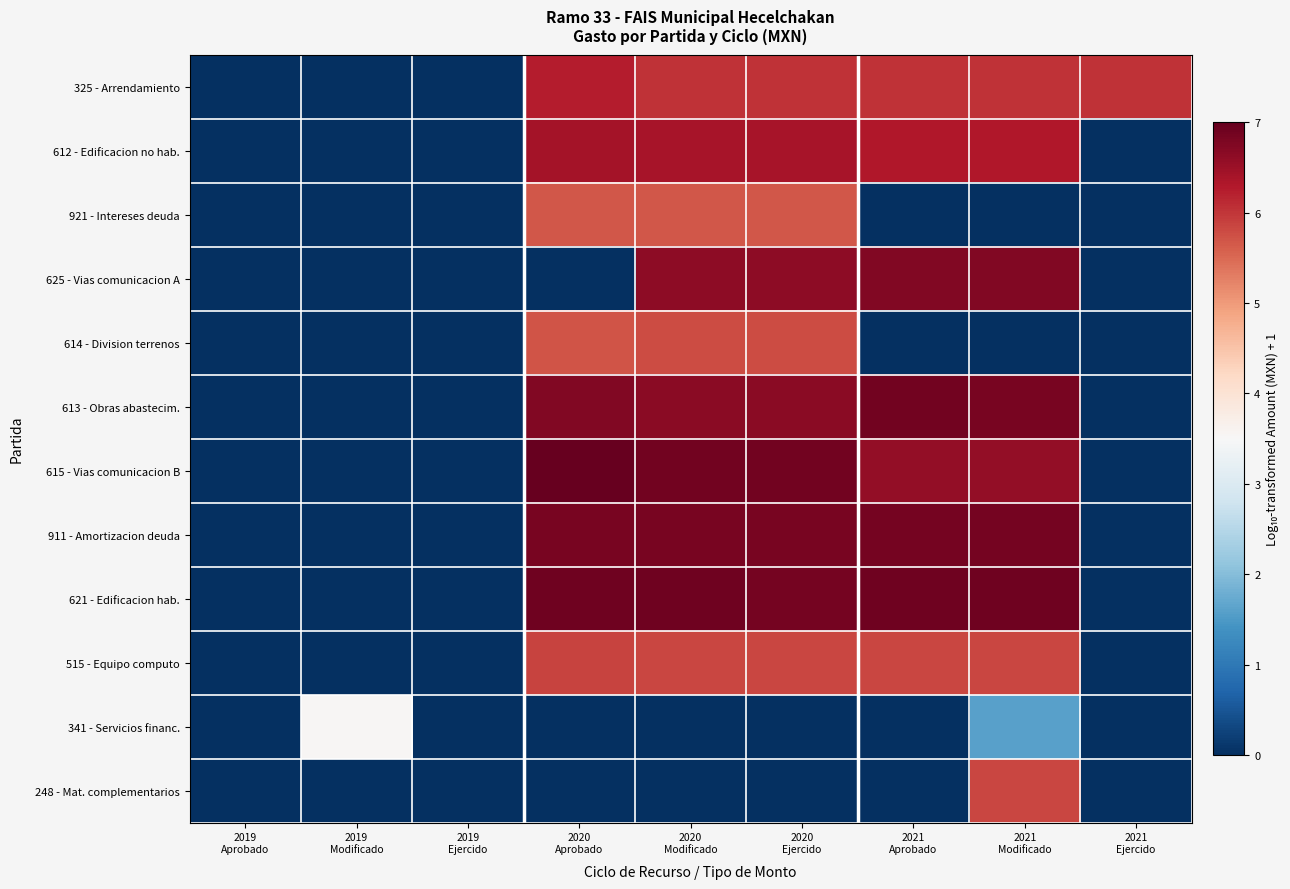

At 2021 Aprobado, list the series in order from smallest to largest.

921 - Intereses deuda, 614 - Division terrenos, 341 - Servicios financ., 248 - Mat. complementarios, 515 - Equipo computo, 325 - Arrendamiento, 612 - Edificacion no hab., 615 - Vias comunicacion B, 625 - Vias comunicacion A, 911 - Amortizacion deuda, 613 - Obras abastecim., 621 - Edificacion hab.